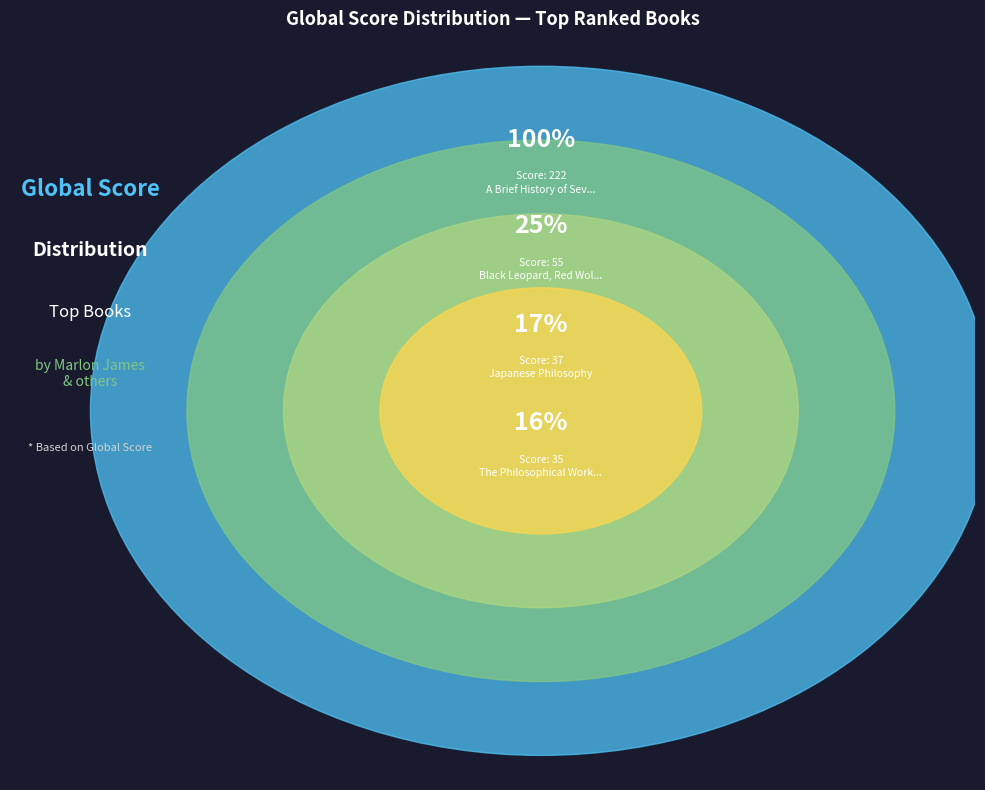

Is it true that The Philosophical Works Of Al Kindi is 1% of the pie?

False